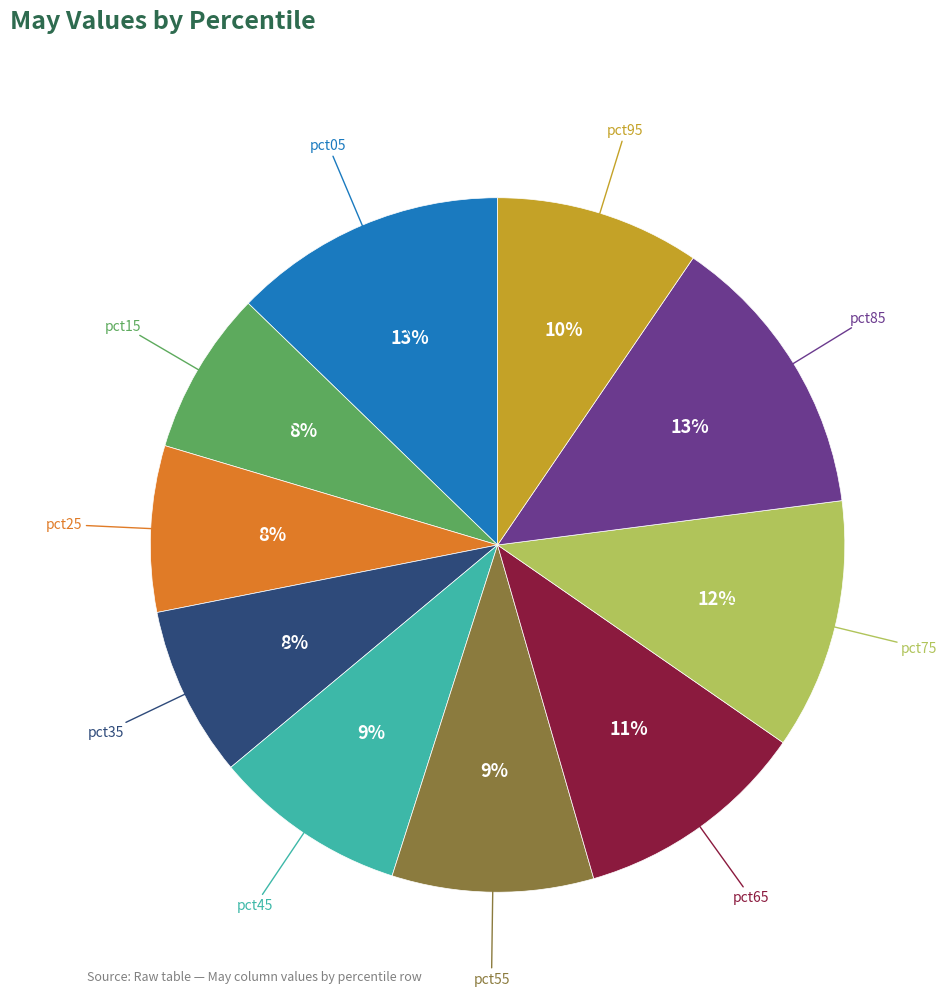

To the nearest percent, what percentage of the pie is pct45?

9%